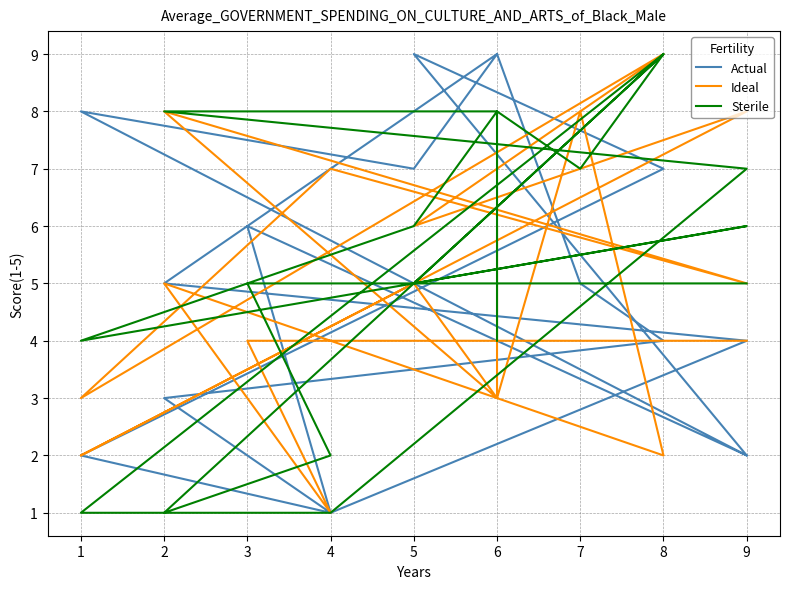

Reading right to left, what are all the values shown in this chart?

Actual: 2	6	1	3	4	5	9	7	8	2	9	7	2	1	4	5	9	9
Ideal: 4	4	1	5	2	8	3	5	2	8	6	9	3	7	5	8	3	6
Sterile: 5	5	2	1	9	7	8	6	4	6	5	9	1	1	7	8	8	4